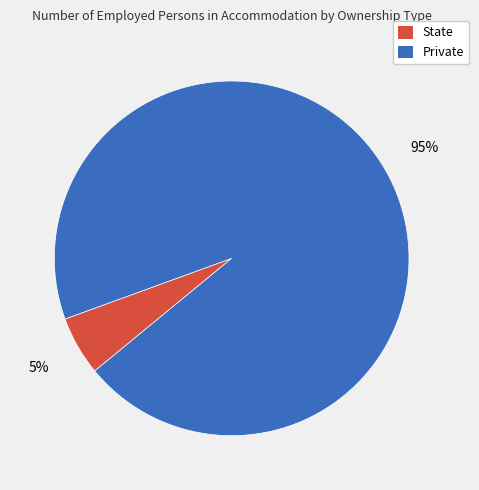

To the nearest percent, what is the average slice percentage?

50%